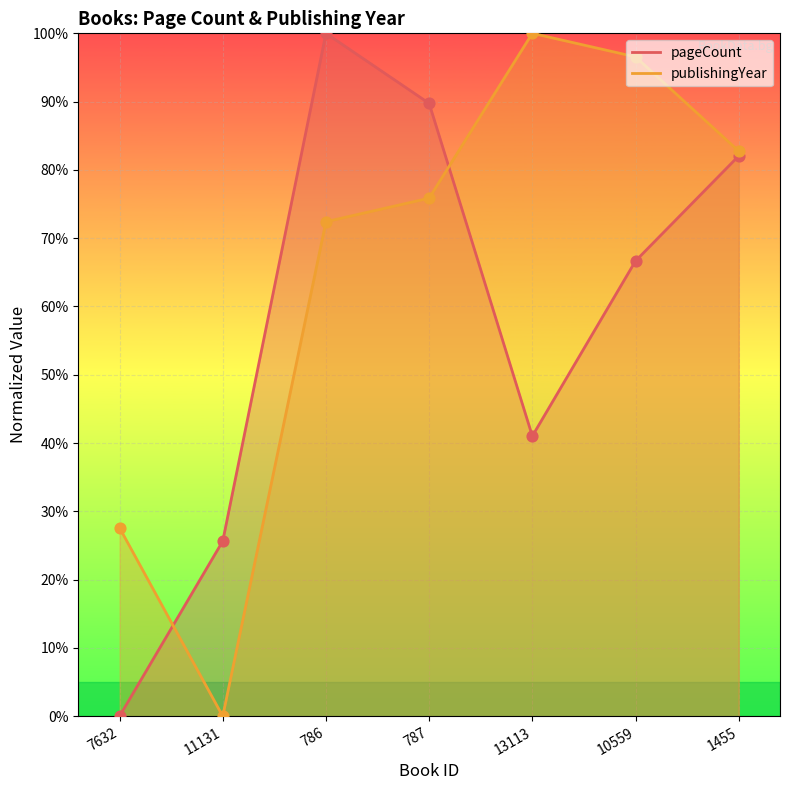

Which series has the largest Y range (max minus min)?

pageCount